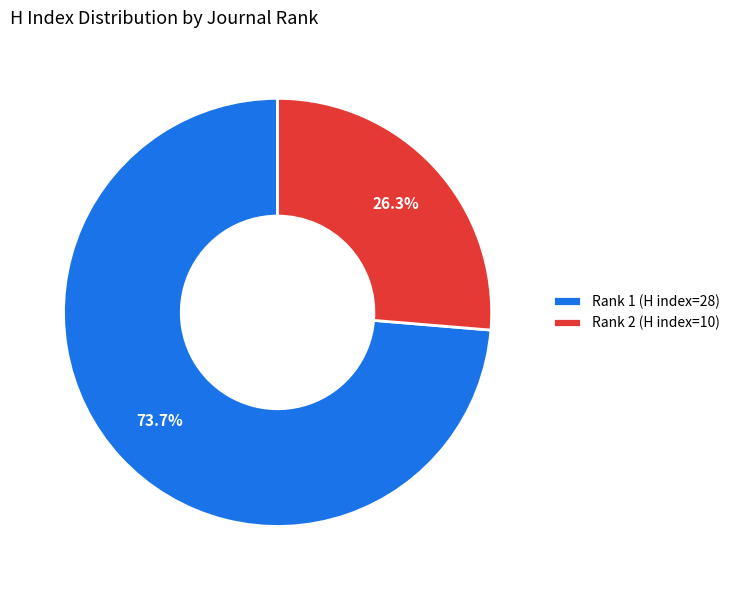

What is the majority slice?

Rank 1 (H index=28)